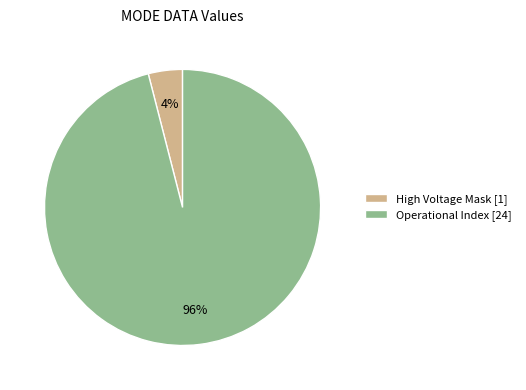

Is the sum of High Voltage Mask [1] and Operational Index [24] greater than half?

Yes